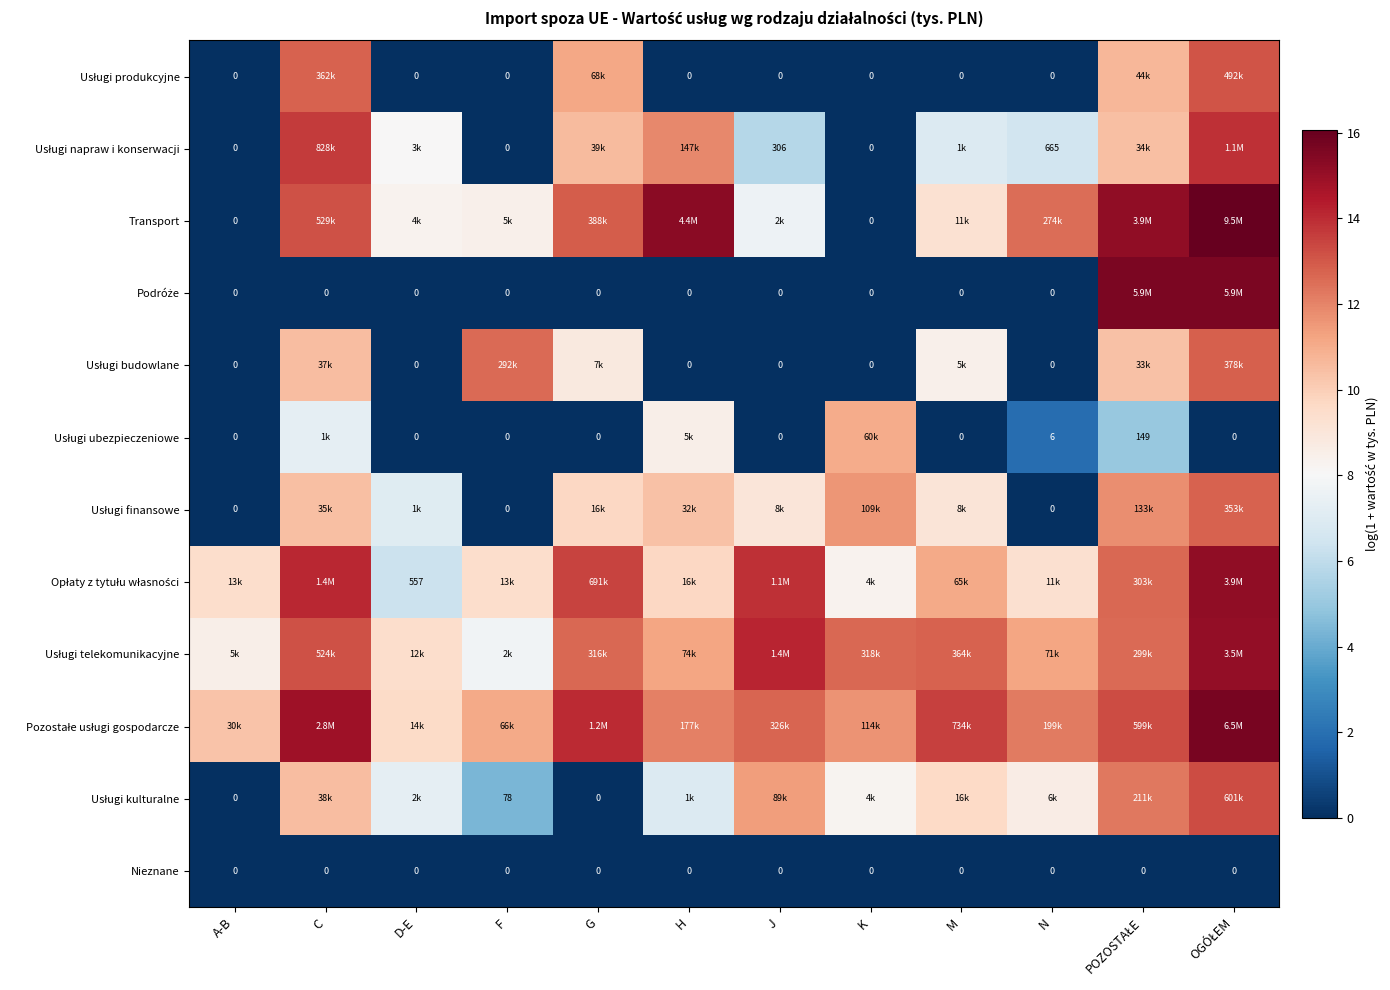

Count the number of data series in this chart.

12